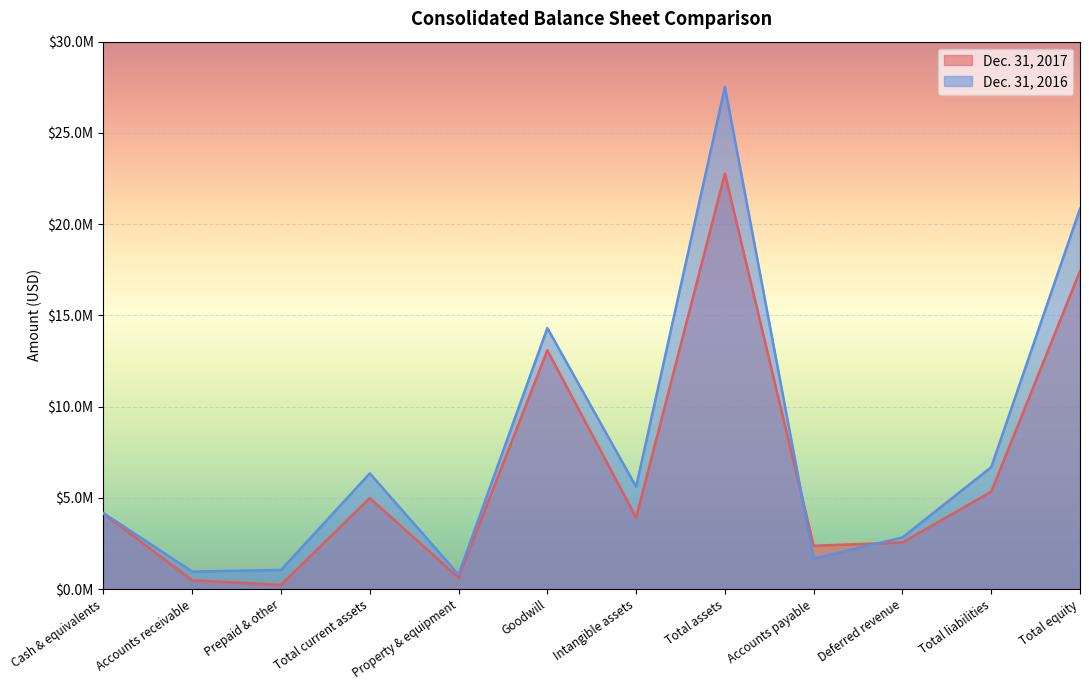

Rank the series by their maximum value, from highest to lowest.

Dec. 31, 2016, Dec. 31, 2017